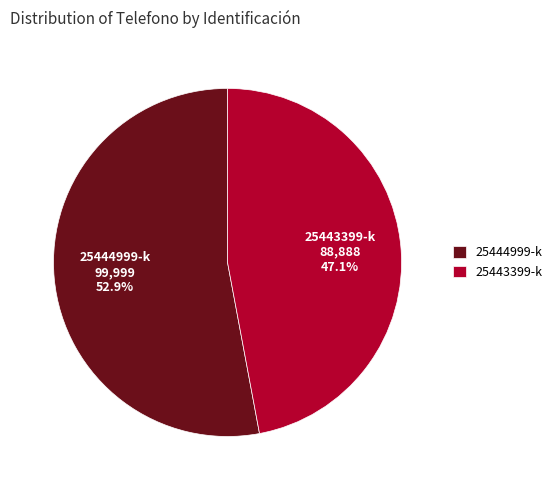

To the nearest percent, what percentage of the pie is 25444999-k?

53%